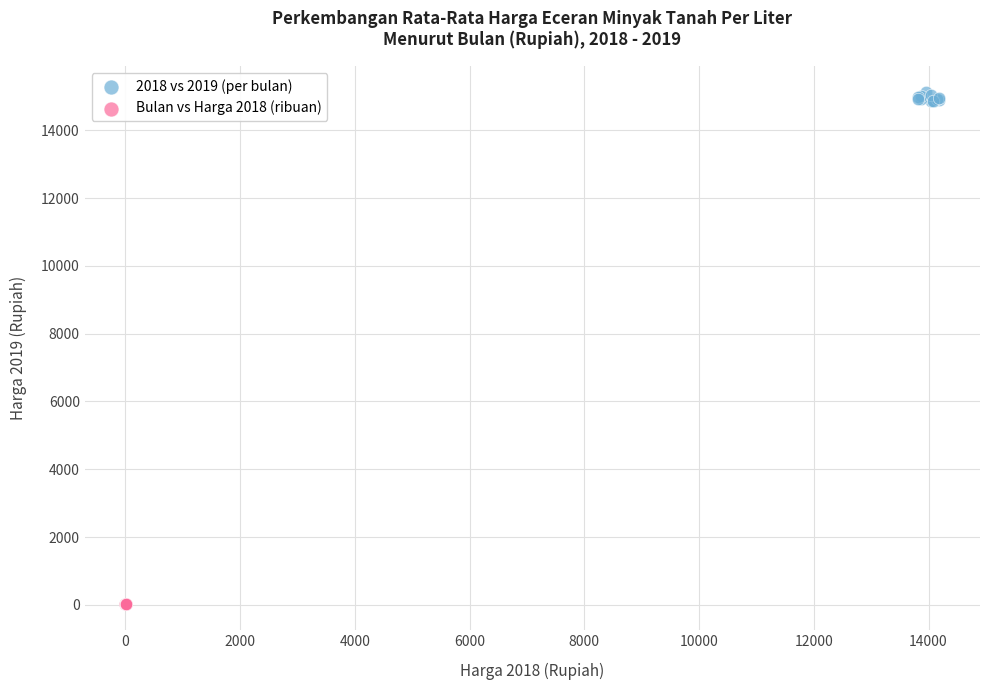

Which series contains the highest Y value?

2018 vs 2019 (per bulan)